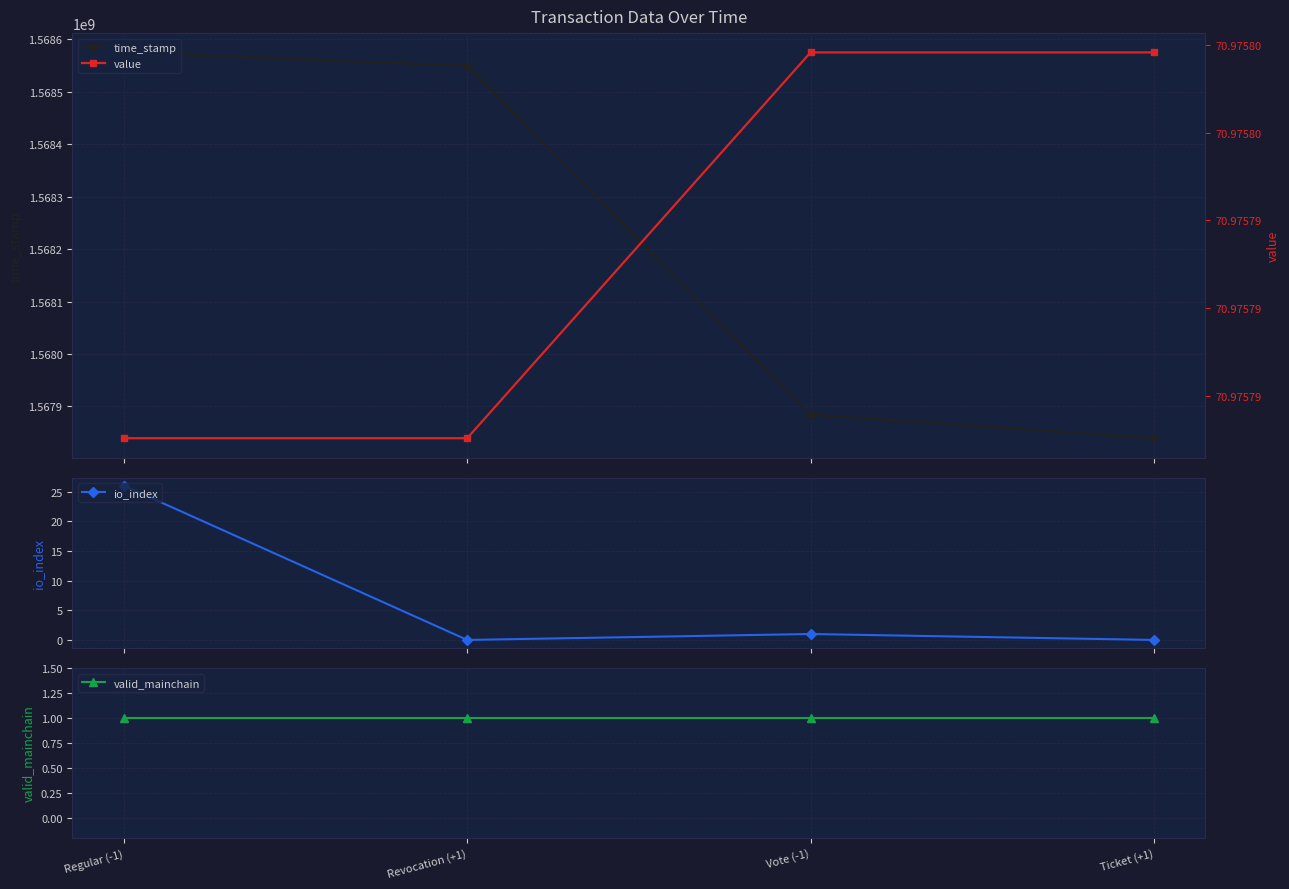

What value does the value series have at Regular (-1)?

71.0